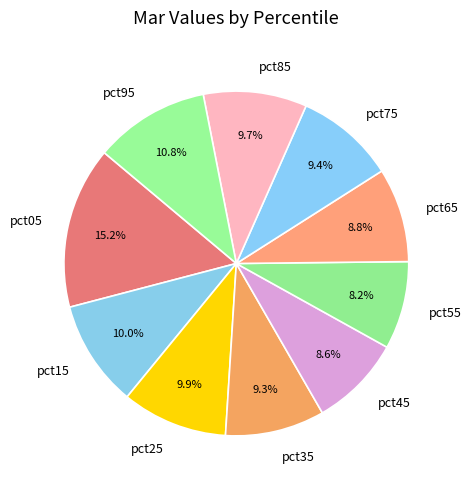

Combined, do pct85 and pct75 account for over 50%?

No